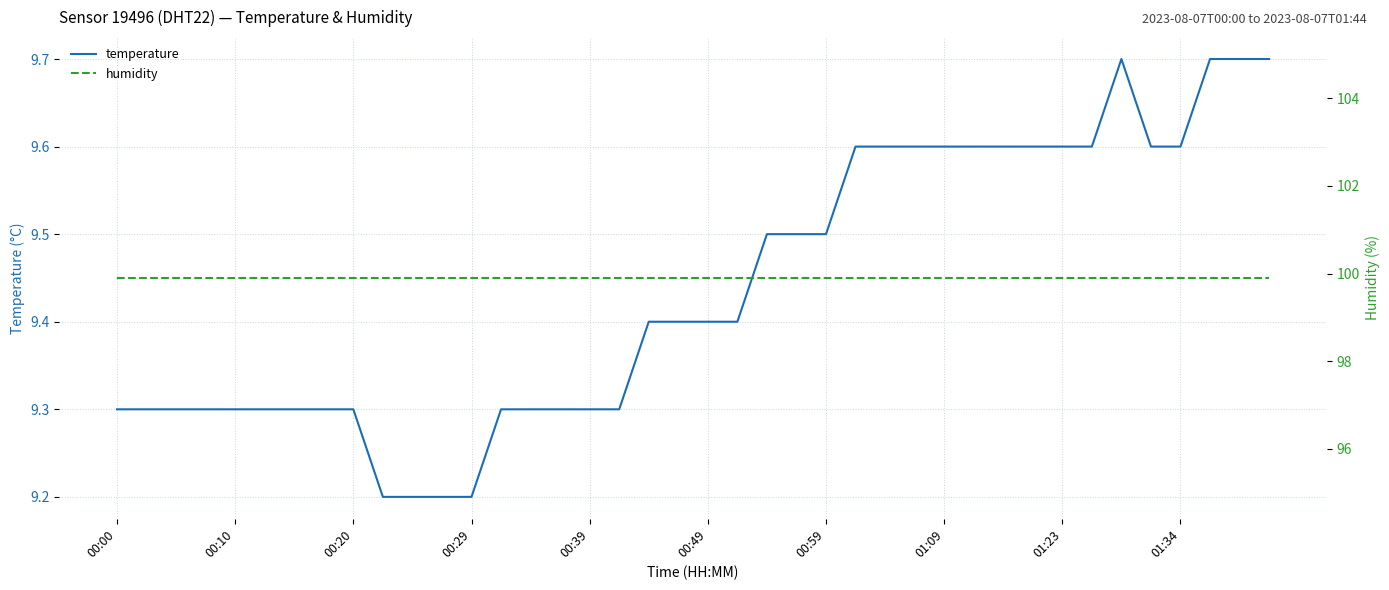

What are all the series names shown in the legend?

temperature, humidity